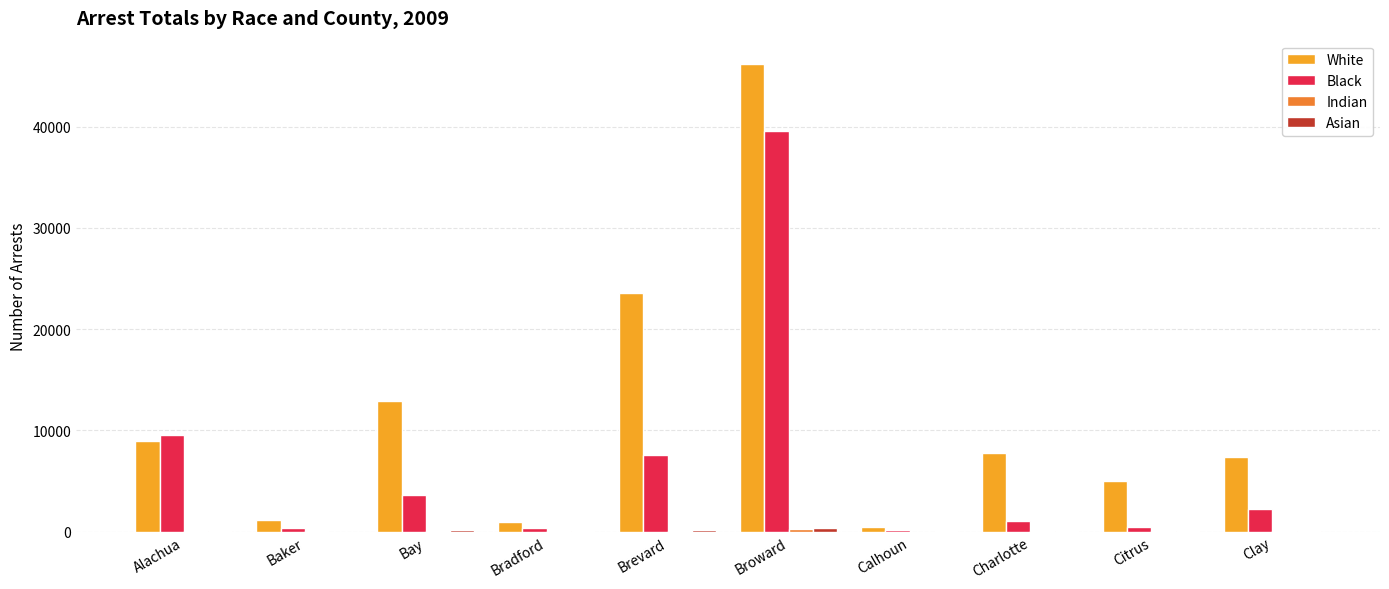

What is the highest value of the White series?

46174